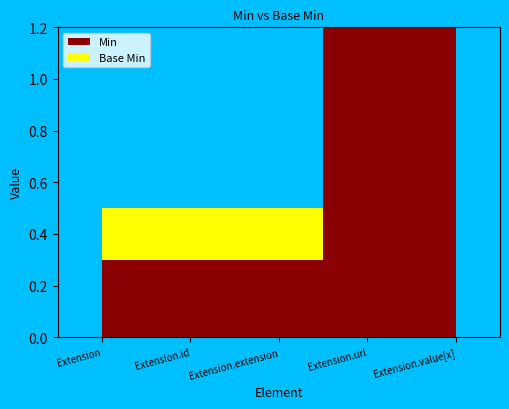

True or false: Base Min and Min cross at least once.

False